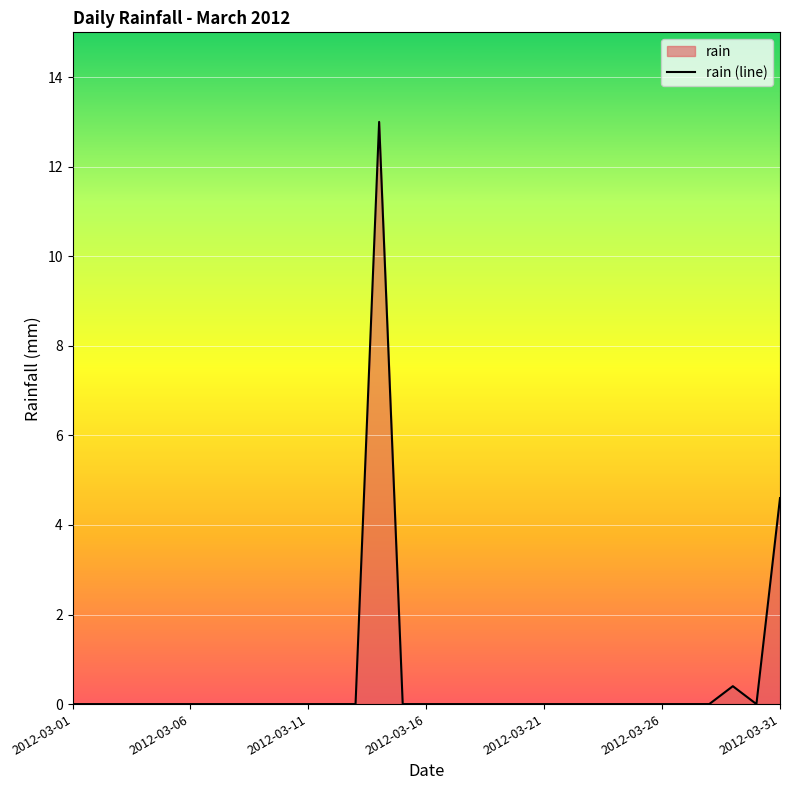

Where is the first local maximum?

13